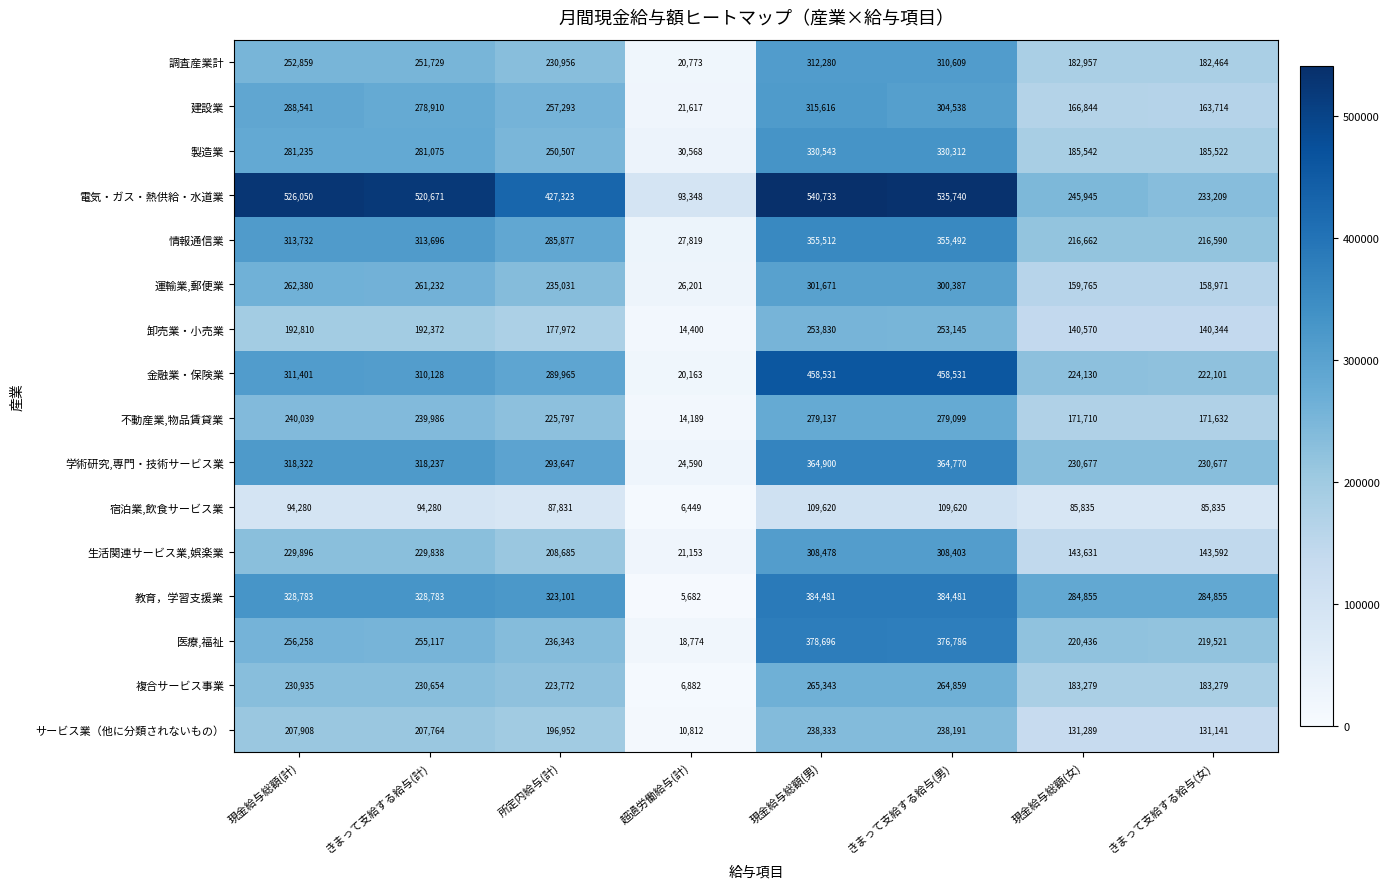

What value does the 複合サービス事業 series have at 現金給与総額(女), to the nearest 10?

183280